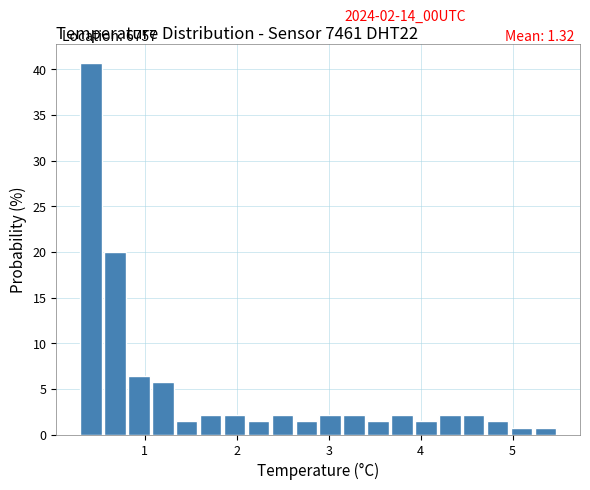

Read against the x-axis, roughly where is the centre of the tallest bar?

0.4